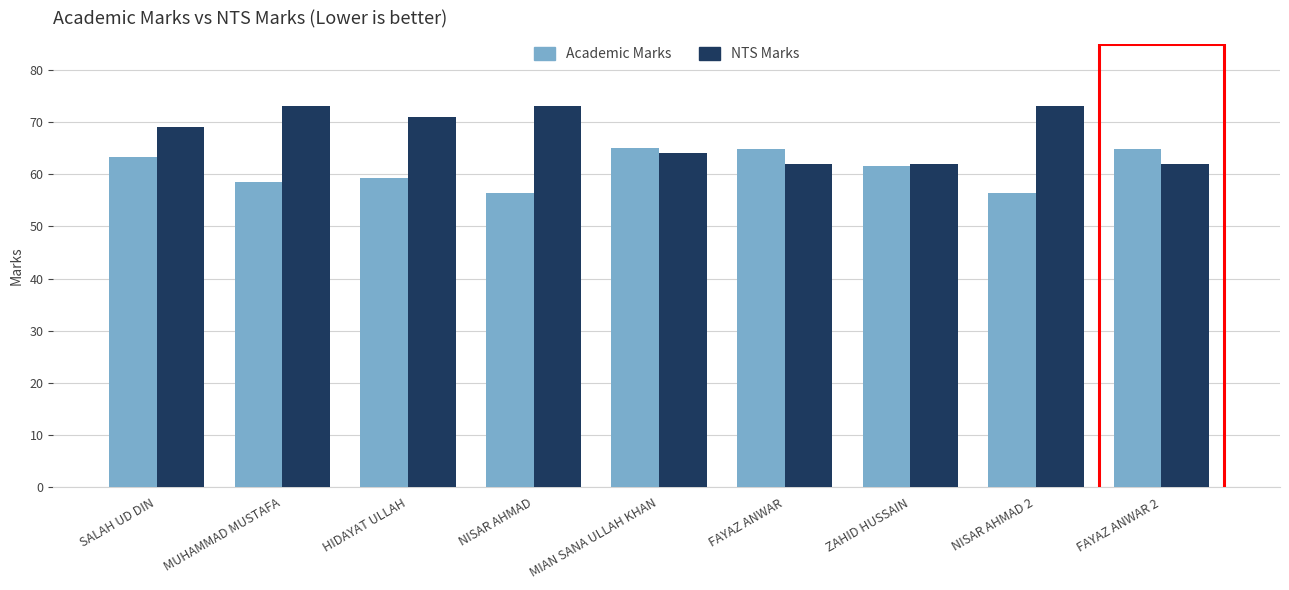

What is the maximum value for Academic Marks?

65.1